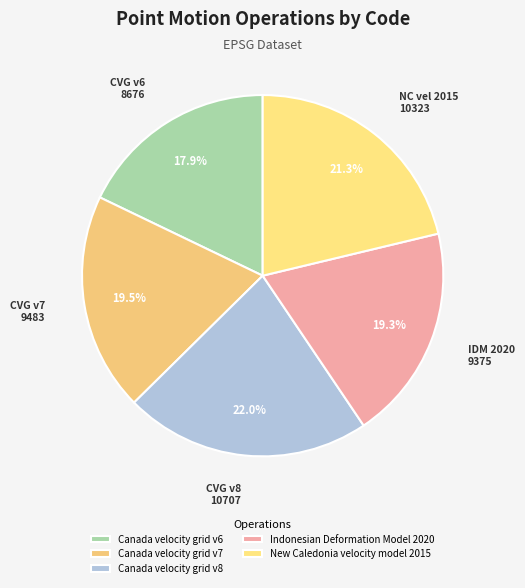

Is it true that Canada velocity grid v8 is 7% of the pie?

False